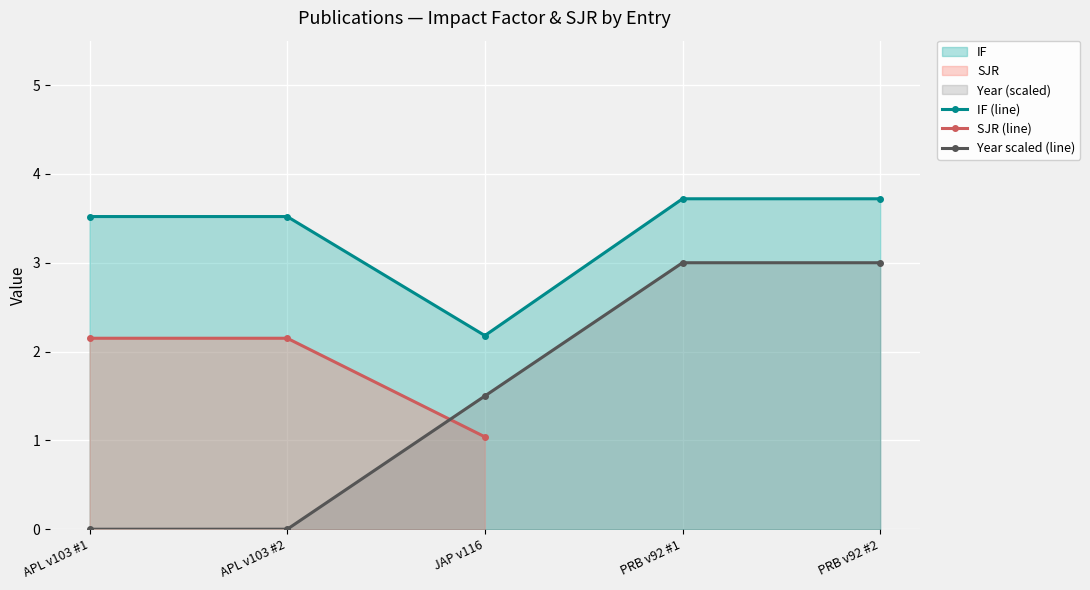

Rank the series at JAP v116 from lowest to highest value.

SJR (line), Year scaled (line), IF (line)